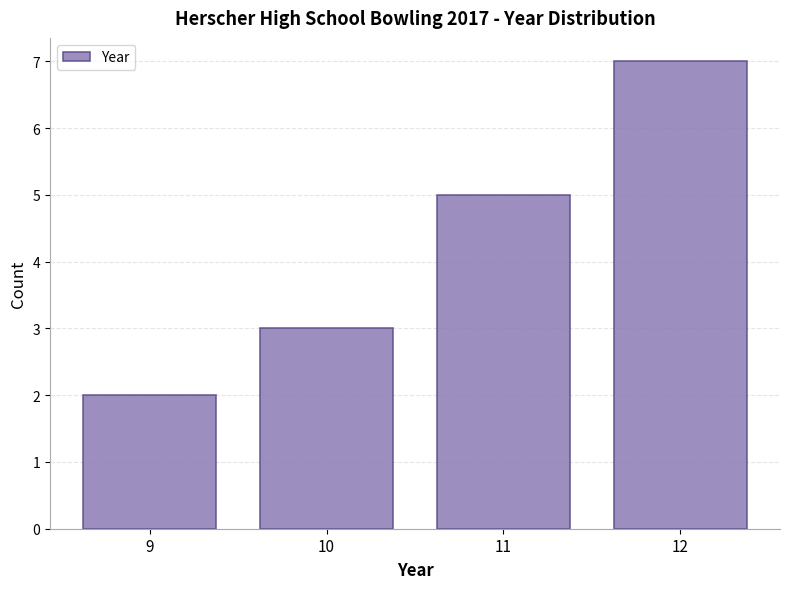

Reading left to right, list every bar in this chart as the range it spans on the x-axis followed by its height. The values are not printed on the chart, so give them approximately, as read against the axis.

8.5 to 9.5: 2
9.5 to 10.5: 3
10.5 to 11.5: 5
11.5 to 12.5: 7